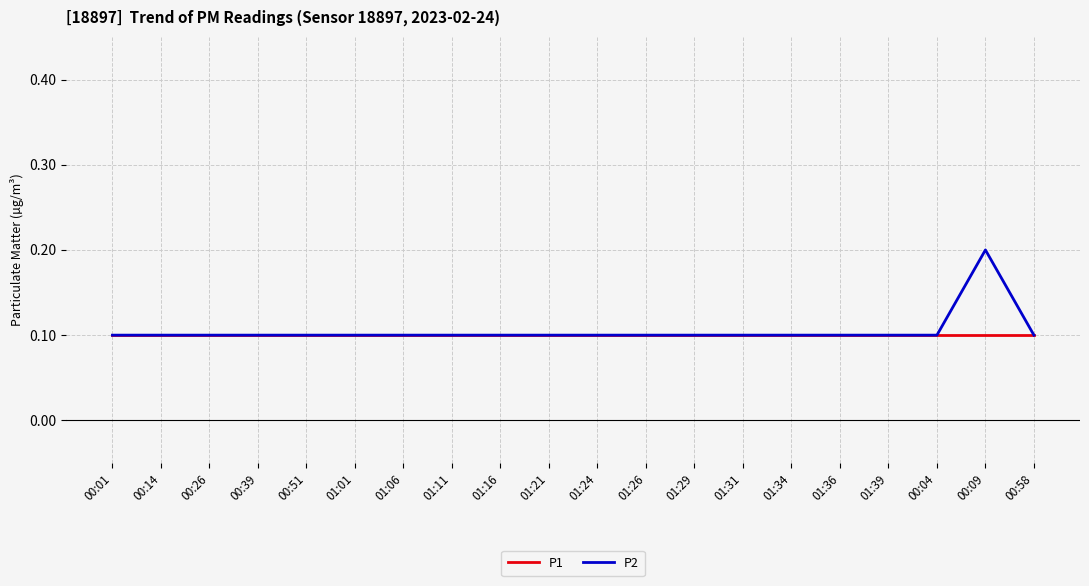

What is the smallest value displayed?

0.1